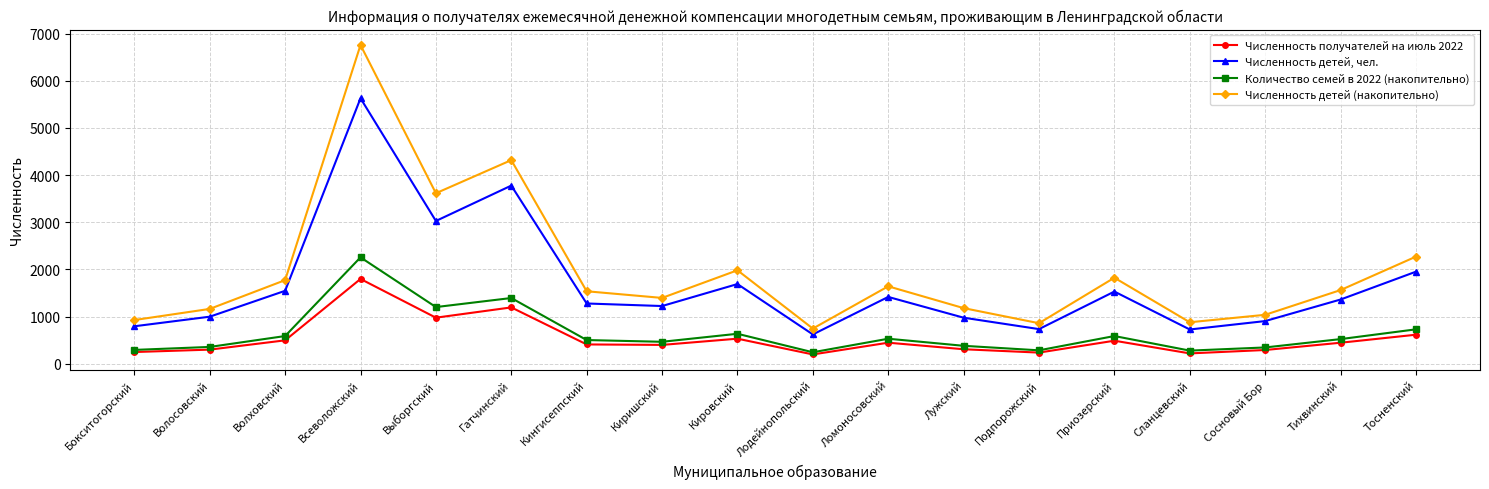

True or false: Численность получателей на июль 2022 and Численность детей, чел. intersect in this chart.

False